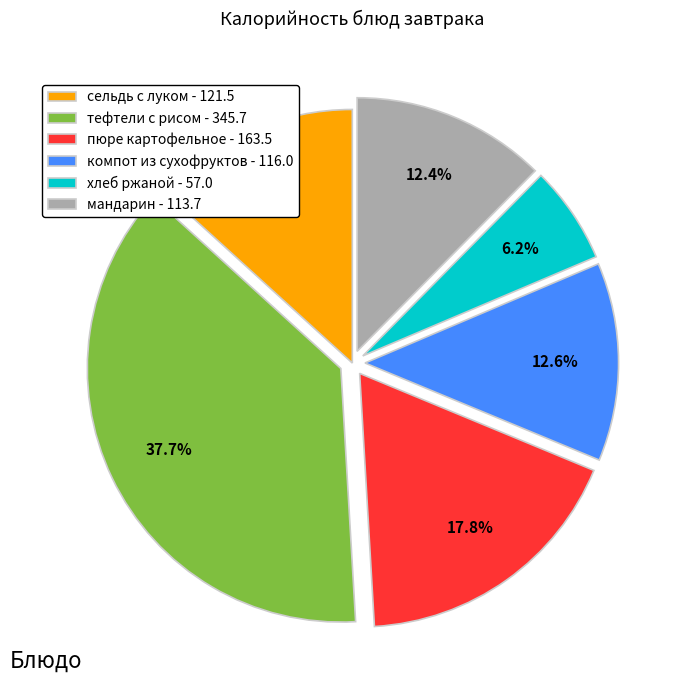

The компот из сухофруктов slice represents 13% of the pie. True or false?

True